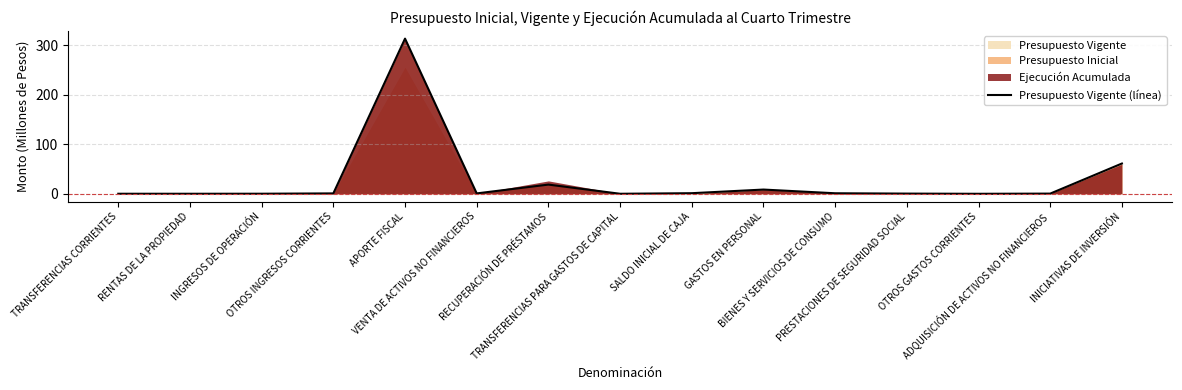

Reading right to left, extract all data points from this chart.

INICIATIVAS DE INVERSIÓN=61.1	ADQUISICIÓN DE ACTIVOS NO FINANCIEROS=0.4	OTROS GASTOS CORRIENTES=0.0	PRESTACIONES DE SEGURIDAD SOCIAL=0.4	BIENES Y SERVICIOS DE CONSUMO=1.1	GASTOS EN PERSONAL=8.5	SALDO INICIAL DE CAJA=1.2	TRANSFERENCIAS PARA GASTOS DE CAPITAL=0.1	RECUPERACIÓN DE PRÉSTAMOS=18.6	VENTA DE ACTIVOS NO FINANCIEROS=0.8	APORTE FISCAL=313.1	OTROS INGRESOS CORRIENTES=0.8	INGRESOS DE OPERACIÓN=0.1	RENTAS DE LA PROPIEDAD=0.1	TRANSFERENCIAS CORRIENTES=0.1